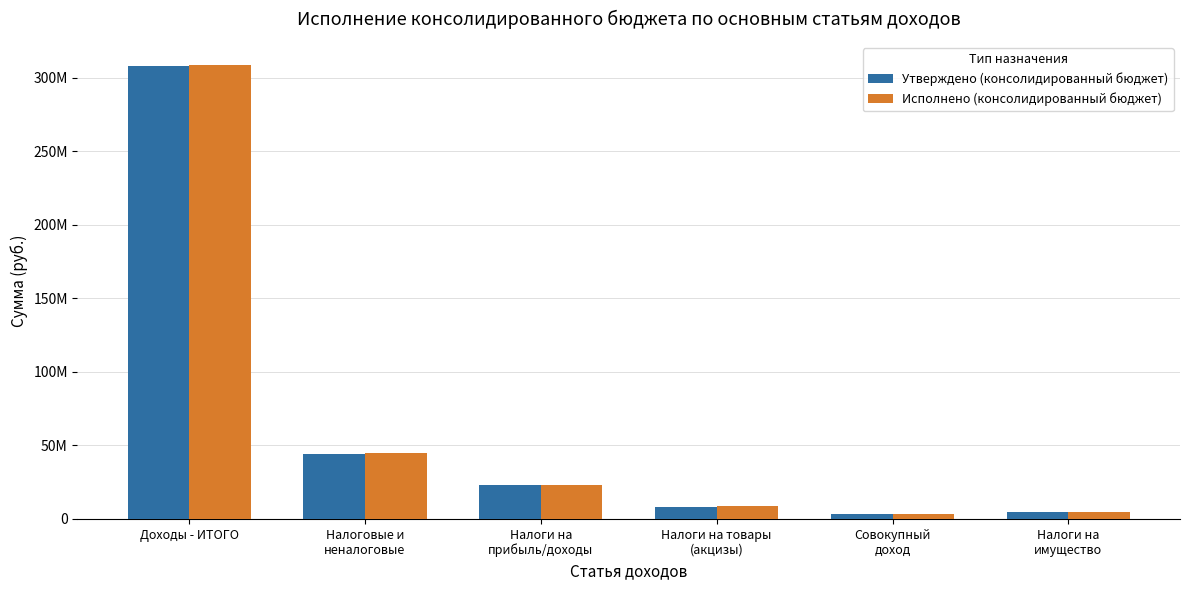

What are all the series names shown in the legend?

Утверждено (консолидированный бюджет), Исполнено (консолидированный бюджет)